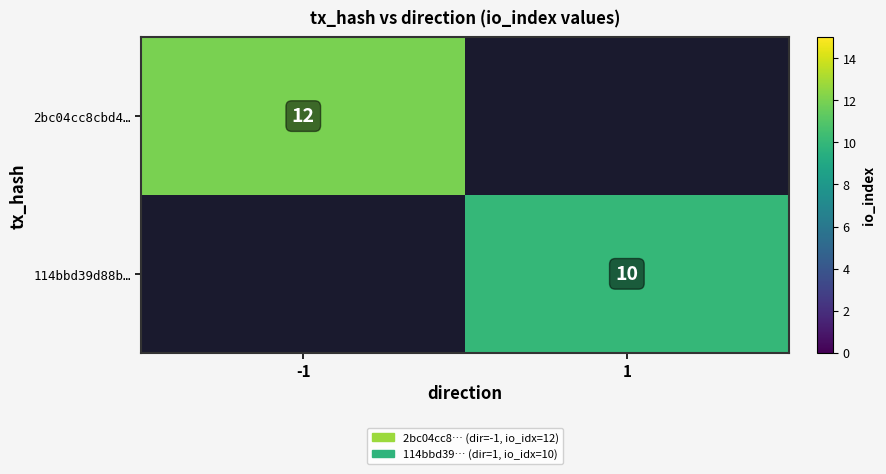

Count the number of categories in the chart.

2